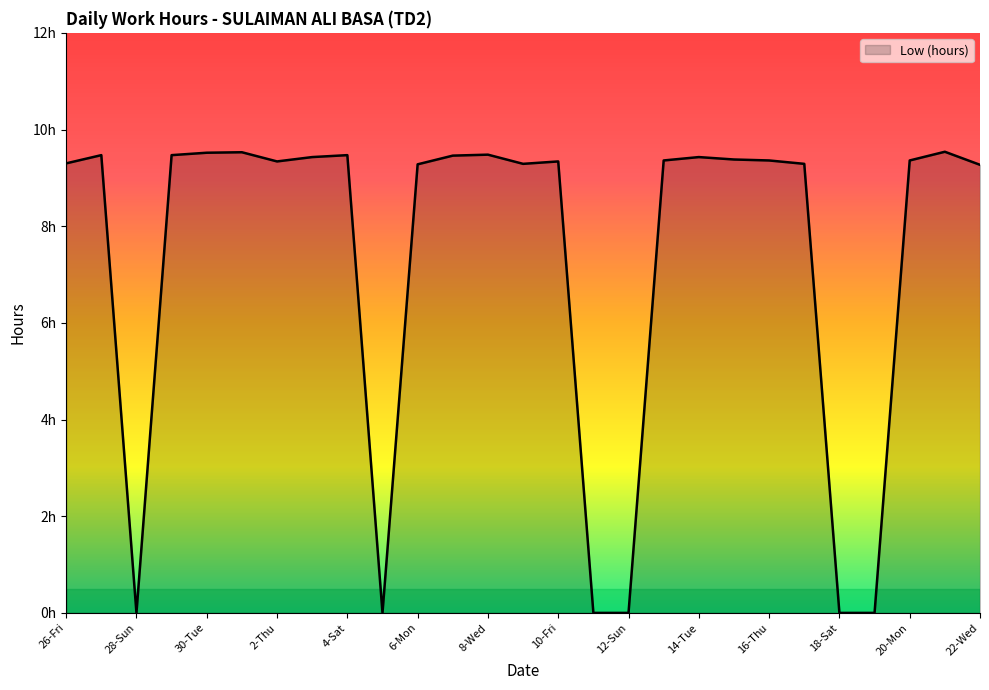

Is this an area chart (filled region under the line)?

Yes